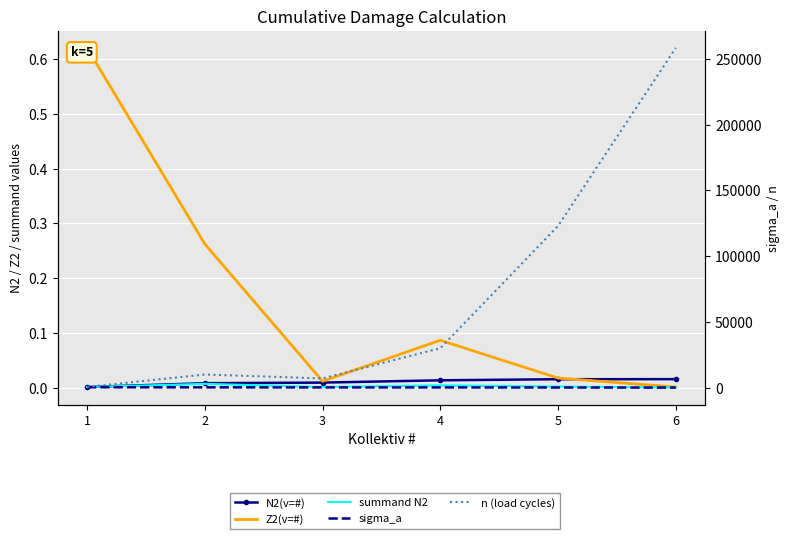

The N2(v=#) series shows 0.0 at 3. True or false?

True